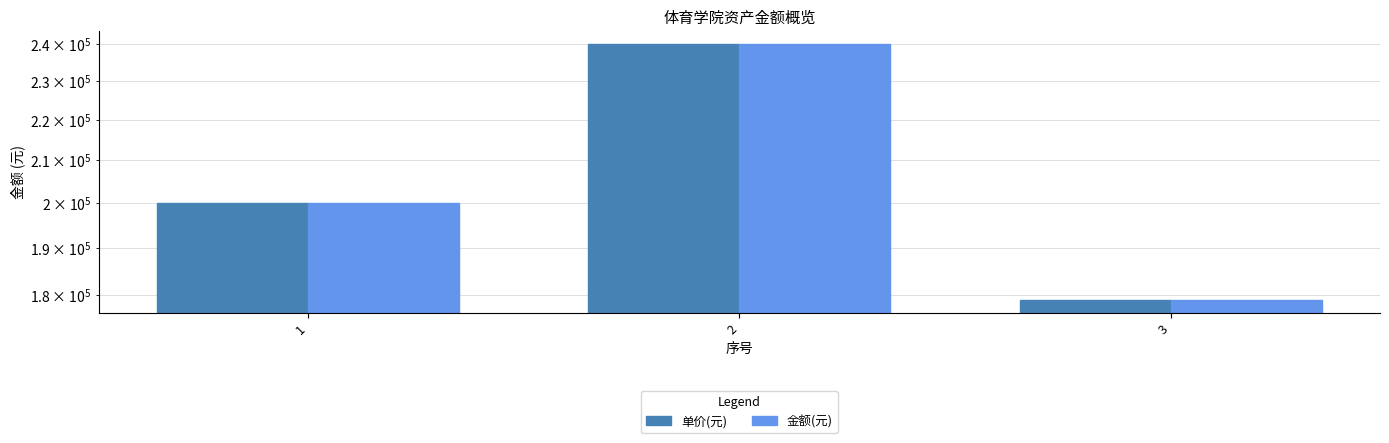

Rank the series at 3 from highest to lowest value.

单价(元), 金额(元)